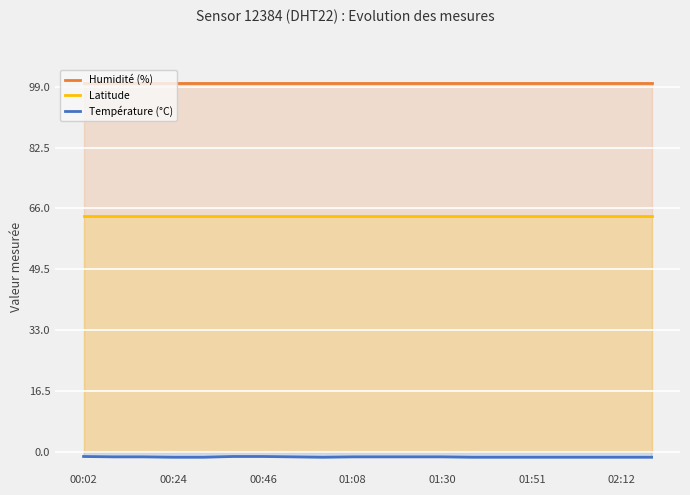

Between 10 and 14, which series saw the biggest shift?

Température (°C)